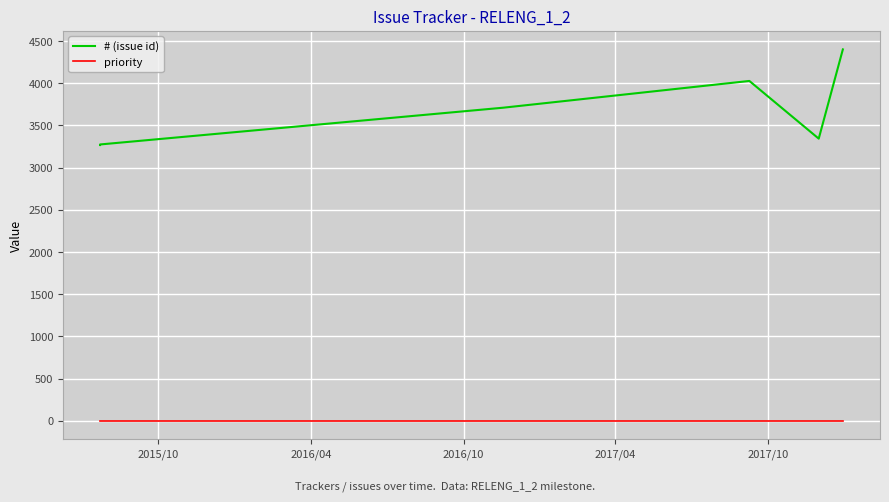

Is the value of priority at 6 greater than the value of # (issue id) at 7?

No